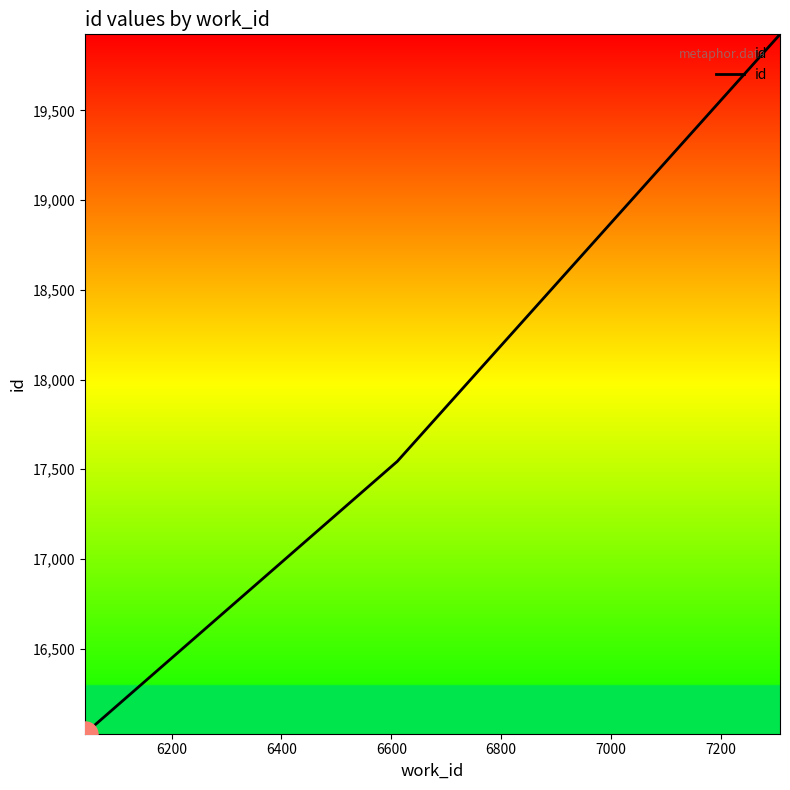

Count the values in the range 16026 to 19924.

3